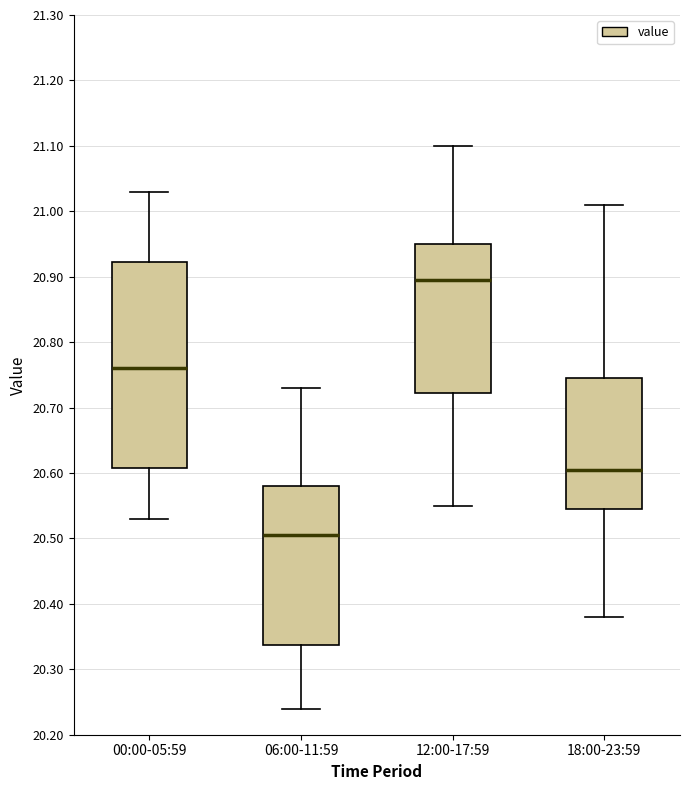

Where does the lower whisker of the box for 12:00-17:59 end on the y-axis? The values are not printed on the chart, so give them approximately, as read against the axis.

20.55